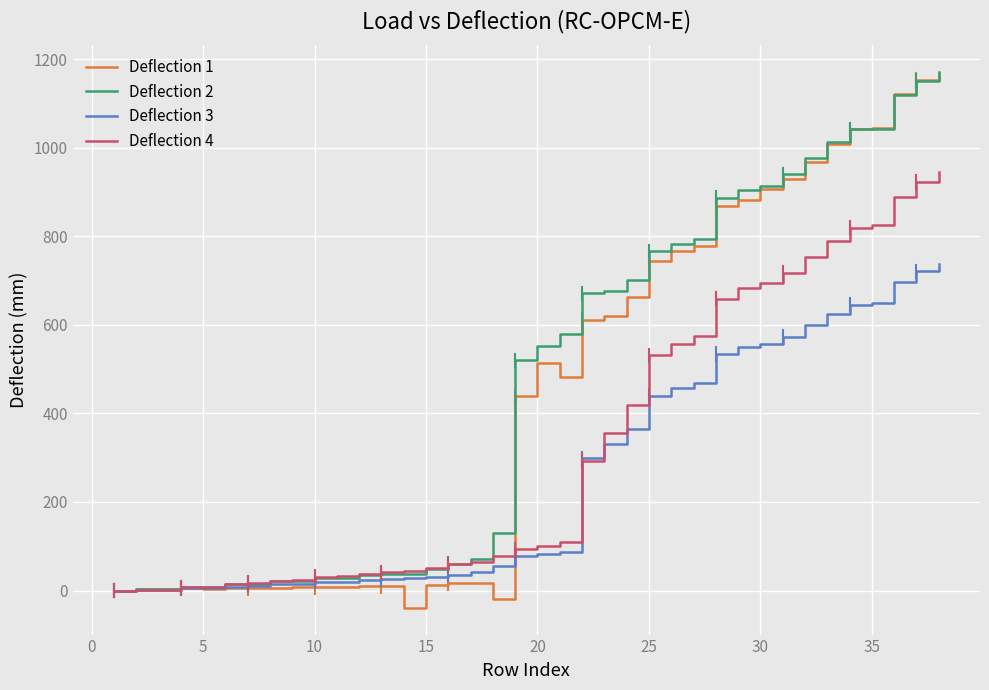

Count the number of categories in the chart.

38